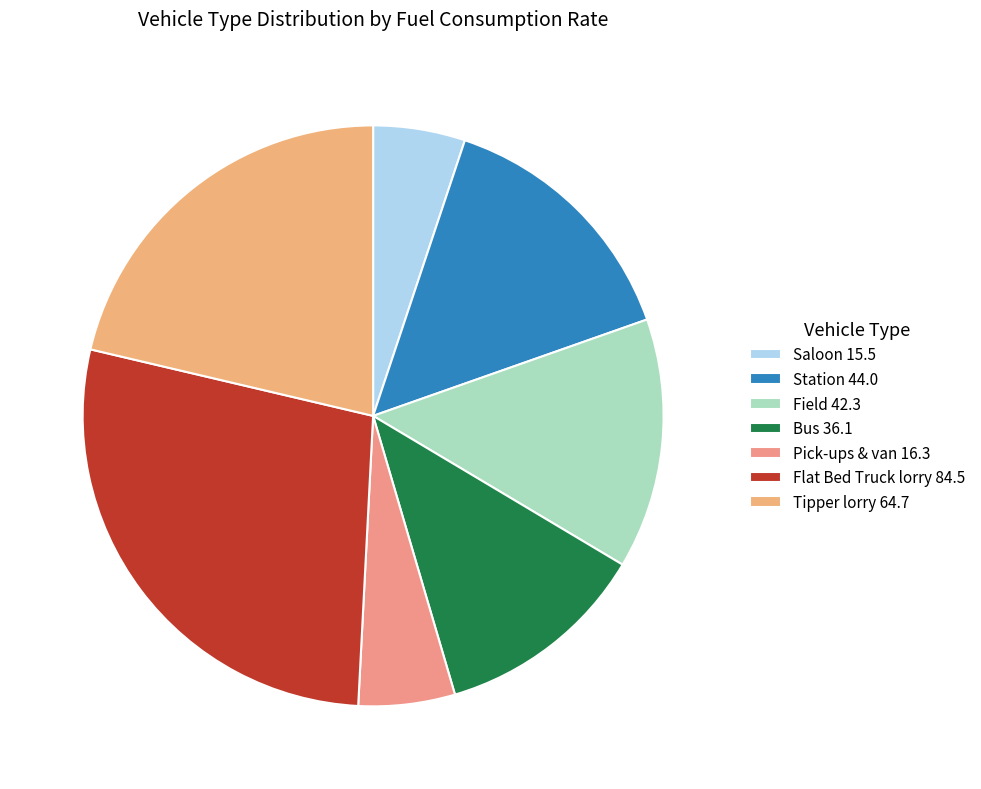

How many segments does this pie chart have?

7